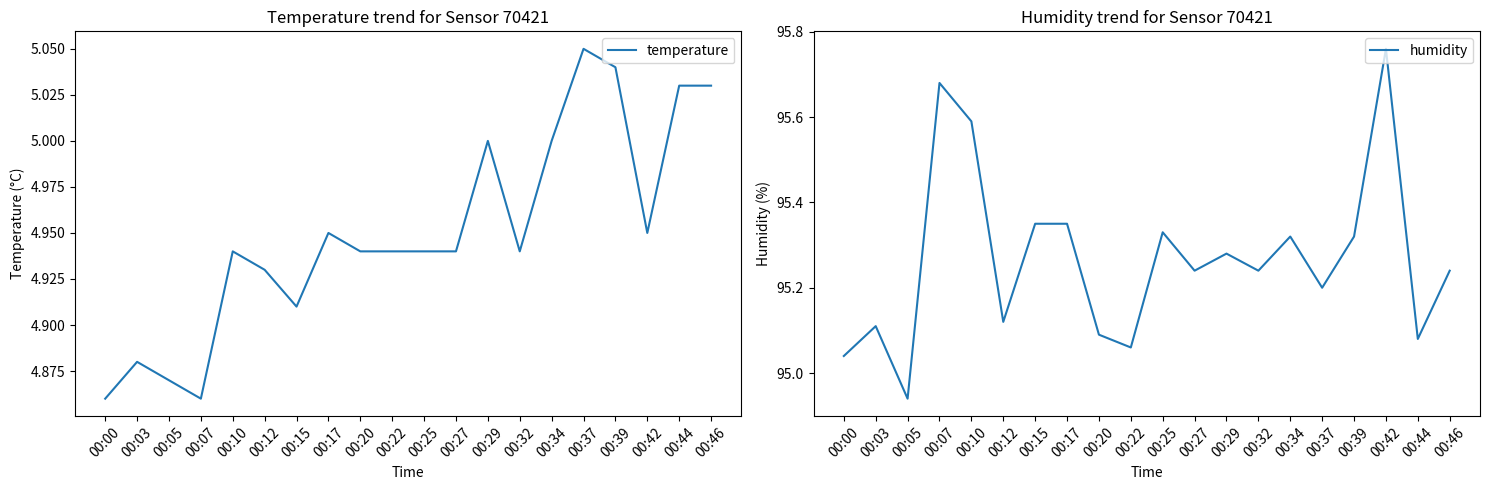

Is the value of temperature at 00:27 greater than the value of humidity at 00:27?

No